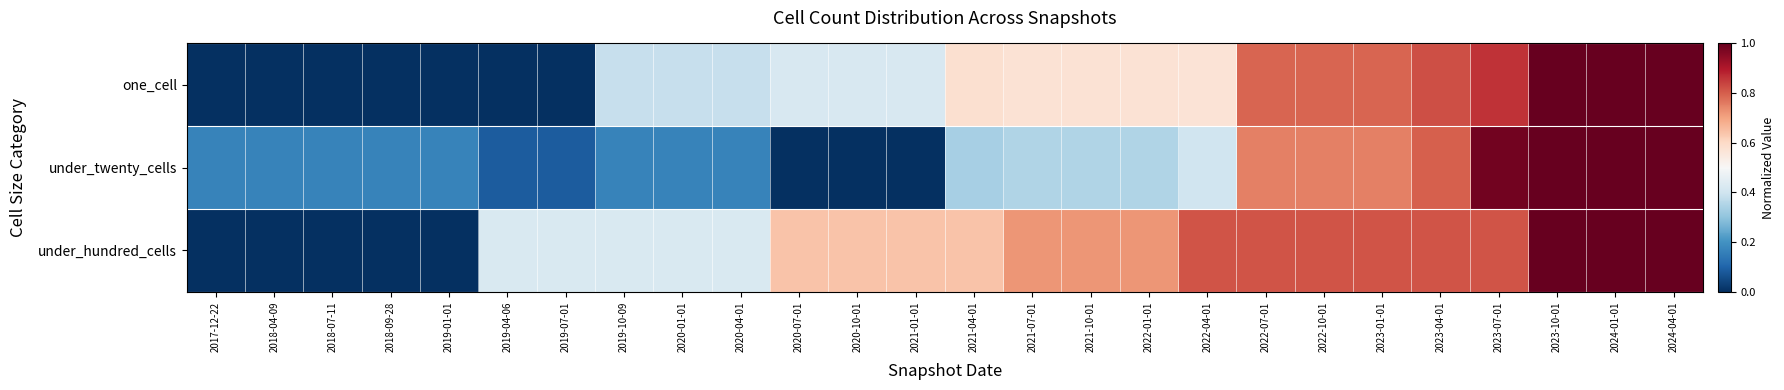

Reading left to right, list all the values displayed in this chart.

one_cell: 2017-12-22=0.0	2018-04-09=0.0	2018-07-11=0.0	2018-09-28=0.0	2019-01-01=0.0	2019-04-06=0.0	2019-07-01=0.0	2019-10-09=0.4	2020-01-01=0.4	2020-04-01=0.4	2020-07-01=0.4	2020-10-01=0.4	2021-01-01=0.4	2021-04-01=0.6	2021-07-01=0.6	2021-10-01=0.6	2022-01-01=0.6	2022-04-01=0.6	2022-07-01=0.8	2022-10-01=0.8	2023-01-01=0.8	2023-04-01=0.8	2023-07-01=0.9	2023-10-01=1.0	2024-01-01=1.0	2024-04-01=1.0
under_twenty_cells: 2017-12-22=0.2	2018-04-09=0.2	2018-07-11=0.2	2018-09-28=0.2	2019-01-01=0.2	2019-04-06=0.1	2019-07-01=0.1	2019-10-09=0.2	2020-01-01=0.2	2020-04-01=0.2	2020-07-01=0.0	2020-10-01=0.0	2021-01-01=0.0	2021-04-01=0.3	2021-07-01=0.3	2021-10-01=0.3	2022-01-01=0.3	2022-04-01=0.4	2022-07-01=0.8	2022-10-01=0.8	2023-01-01=0.8	2023-04-01=0.8	2023-07-01=1.0	2023-10-01=1.0	2024-01-01=1.0	2024-04-01=1.0
under_hundred_cells: 2017-12-22=0.0	2018-04-09=0.0	2018-07-11=0.0	2018-09-28=0.0	2019-01-01=0.0	2019-04-06=0.4	2019-07-01=0.4	2019-10-09=0.4	2020-01-01=0.4	2020-04-01=0.4	2020-07-01=0.6	2020-10-01=0.6	2021-01-01=0.6	2021-04-01=0.6	2021-07-01=0.7	2021-10-01=0.7	2022-01-01=0.7	2022-04-01=0.8	2022-07-01=0.8	2022-10-01=0.8	2023-01-01=0.8	2023-04-01=0.8	2023-07-01=0.8	2023-10-01=1.0	2024-01-01=1.0	2024-04-01=1.0